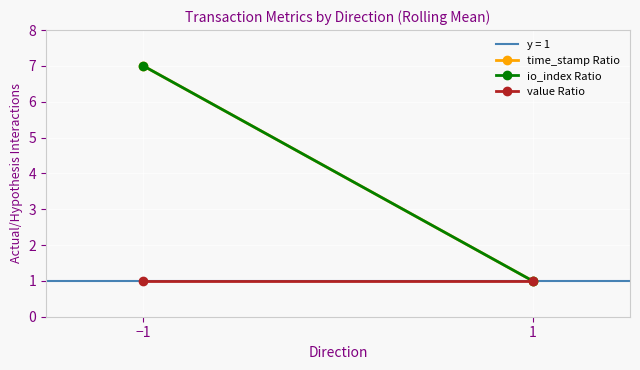

At 1, list the series in order from largest to smallest.

time_stamp Ratio, io_index Ratio, value Ratio